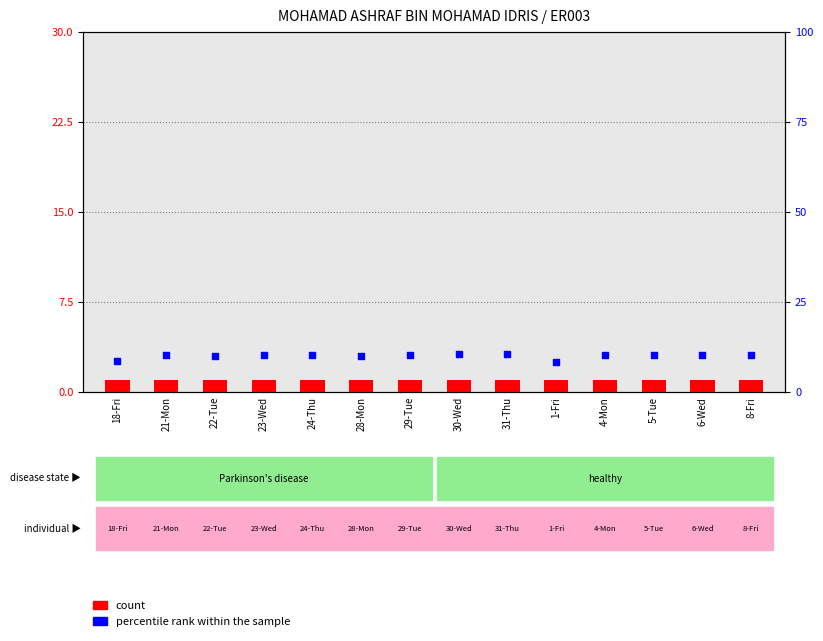

Is the value of count at 23-Wed greater than the value of percentile rank within the sample at 22-Tue?

No